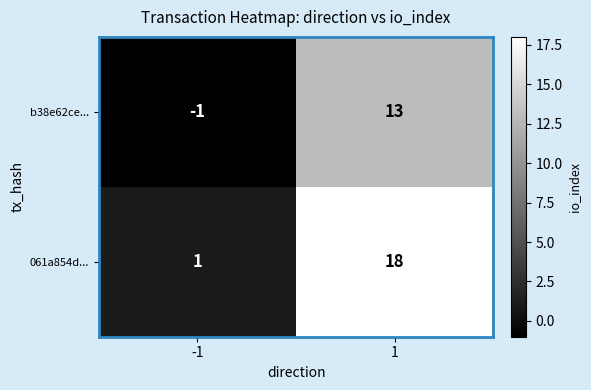

List the series in order of their peak value, lowest first.

b38e62ce..., 061a854d...